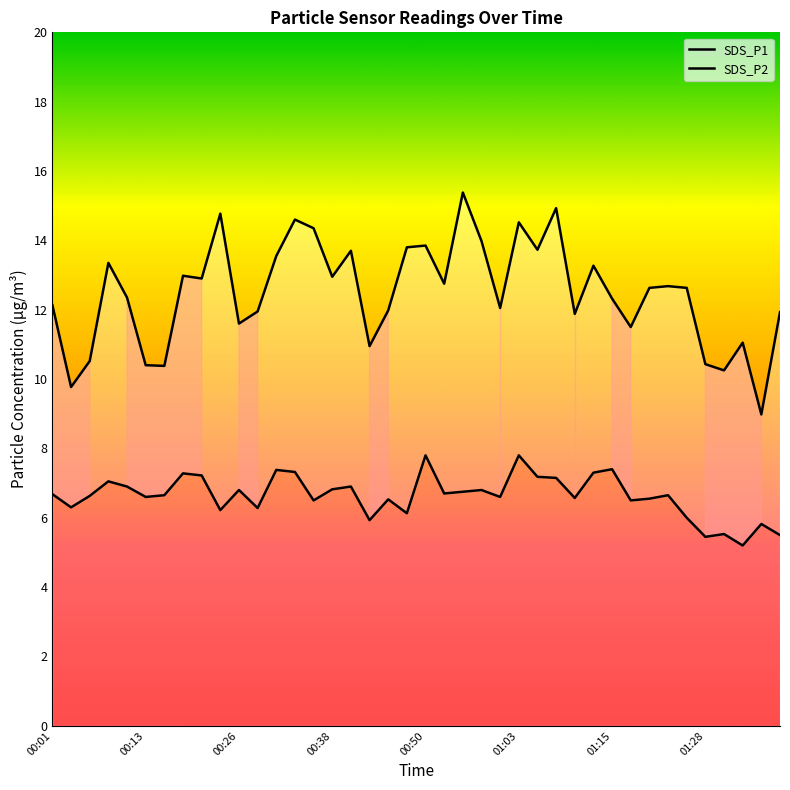

What is the value of the SDS_P2 point at the 8th from the left?

7.3